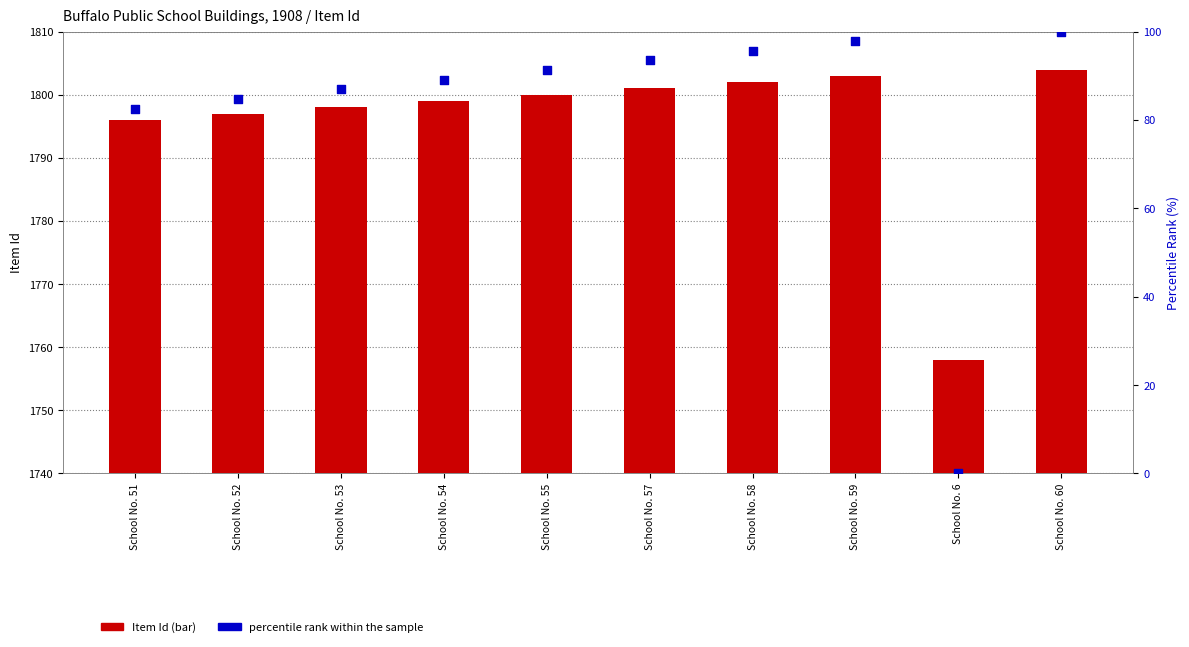

Is the value of Item Id at School No. 51 greater than the value of percentile rank within the sample at School No. 57?

Yes